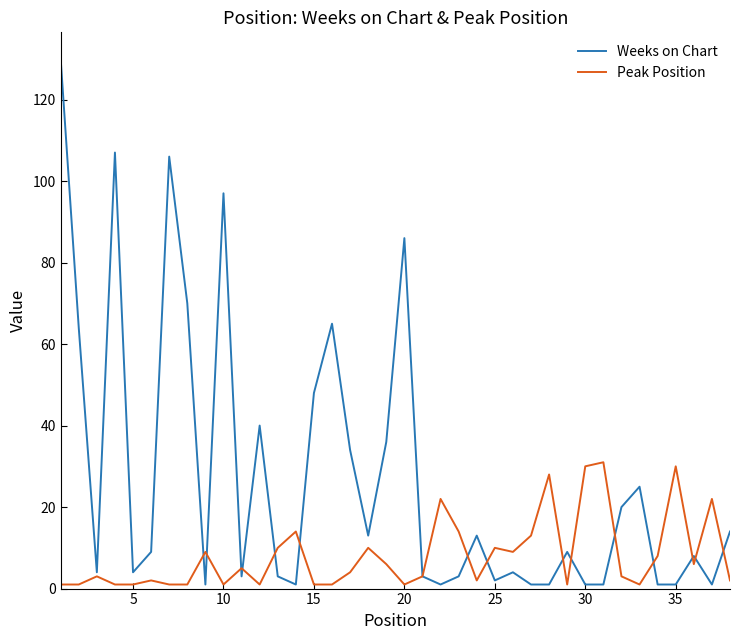

How many values in the Weeks on Chart series are below 9?

19